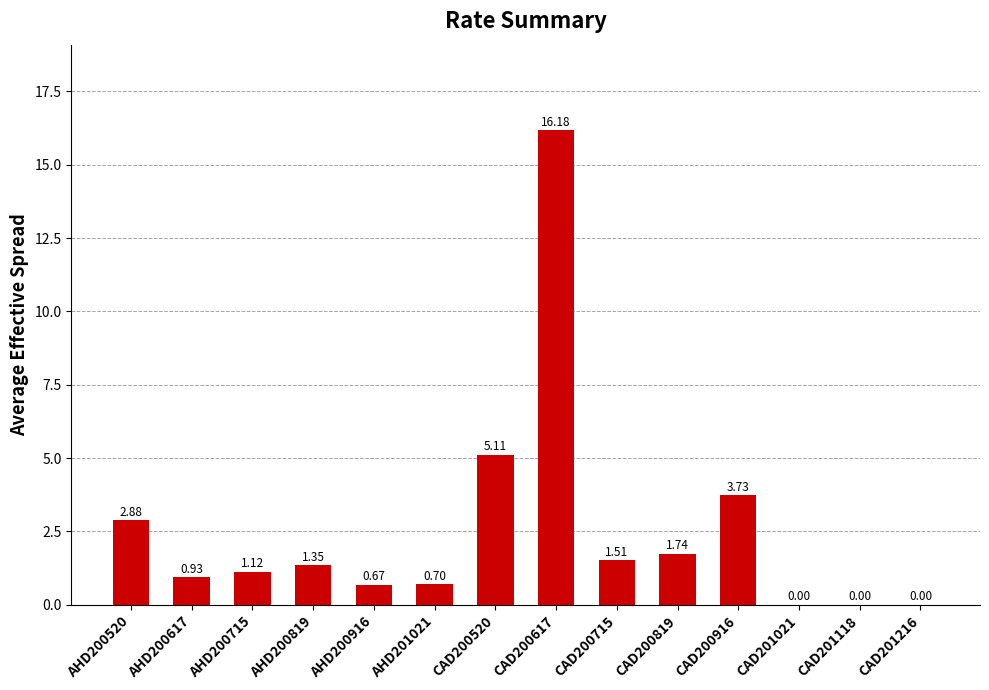

What is the maximum value shown in the chart?

16.2